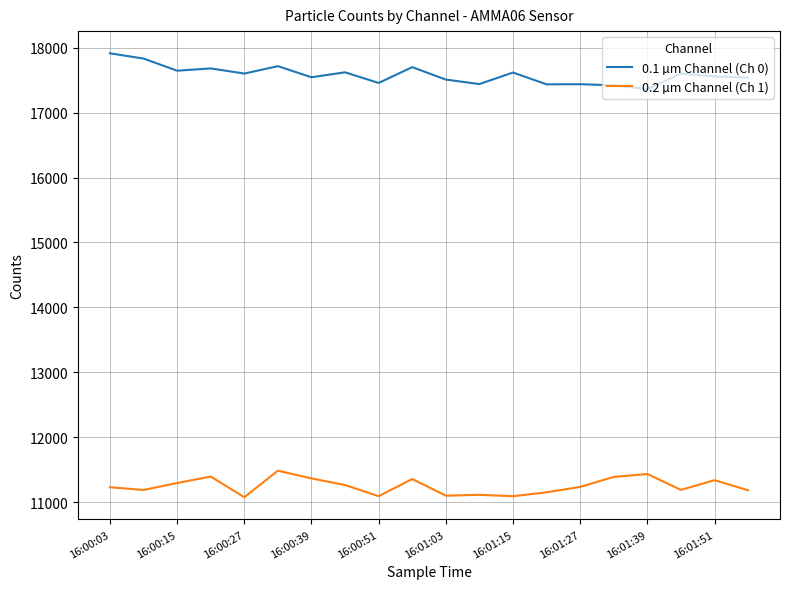

True or false: 0.1 µm Channel (Ch 0) has more than 1 points higher than both neighbors.

True